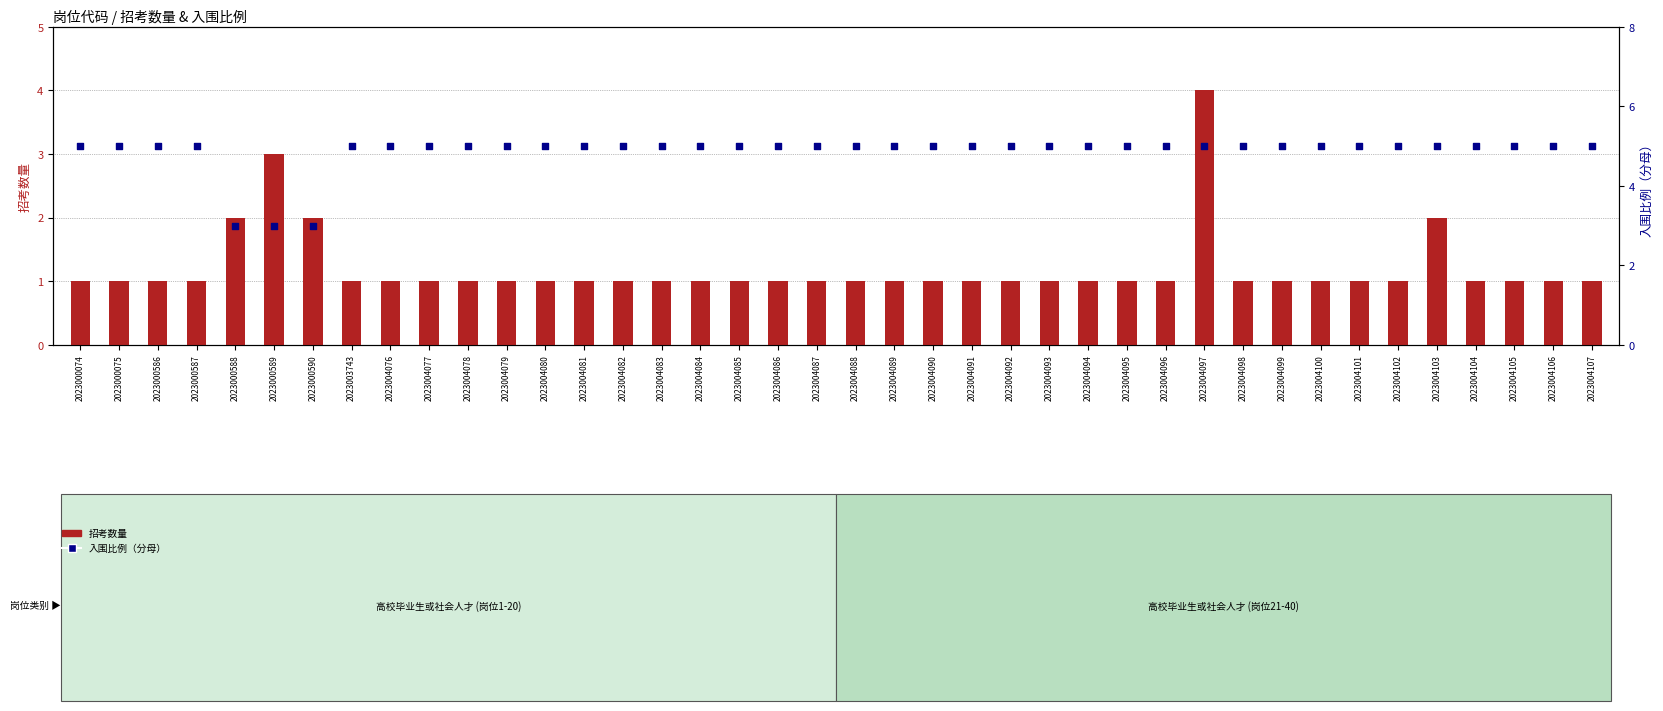

Which series contains the highest Y value?

入围比例（分母）